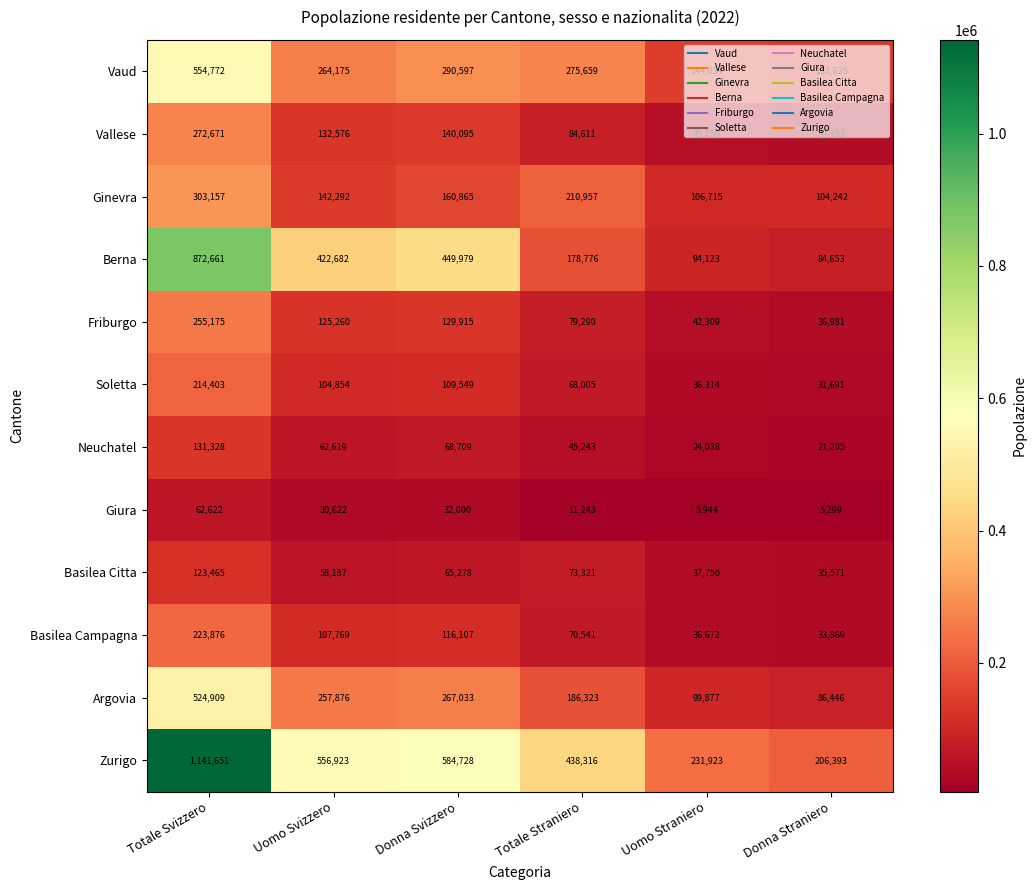

At which category is the sum across all series the highest?

Totale Svizzero